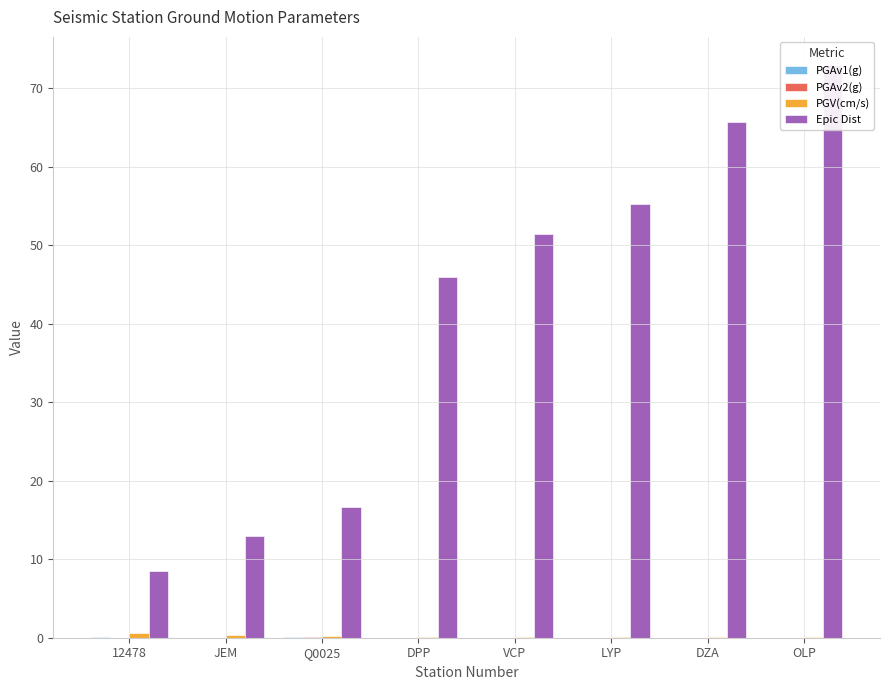

Which series has the largest range (max minus min)?

Epic Dist